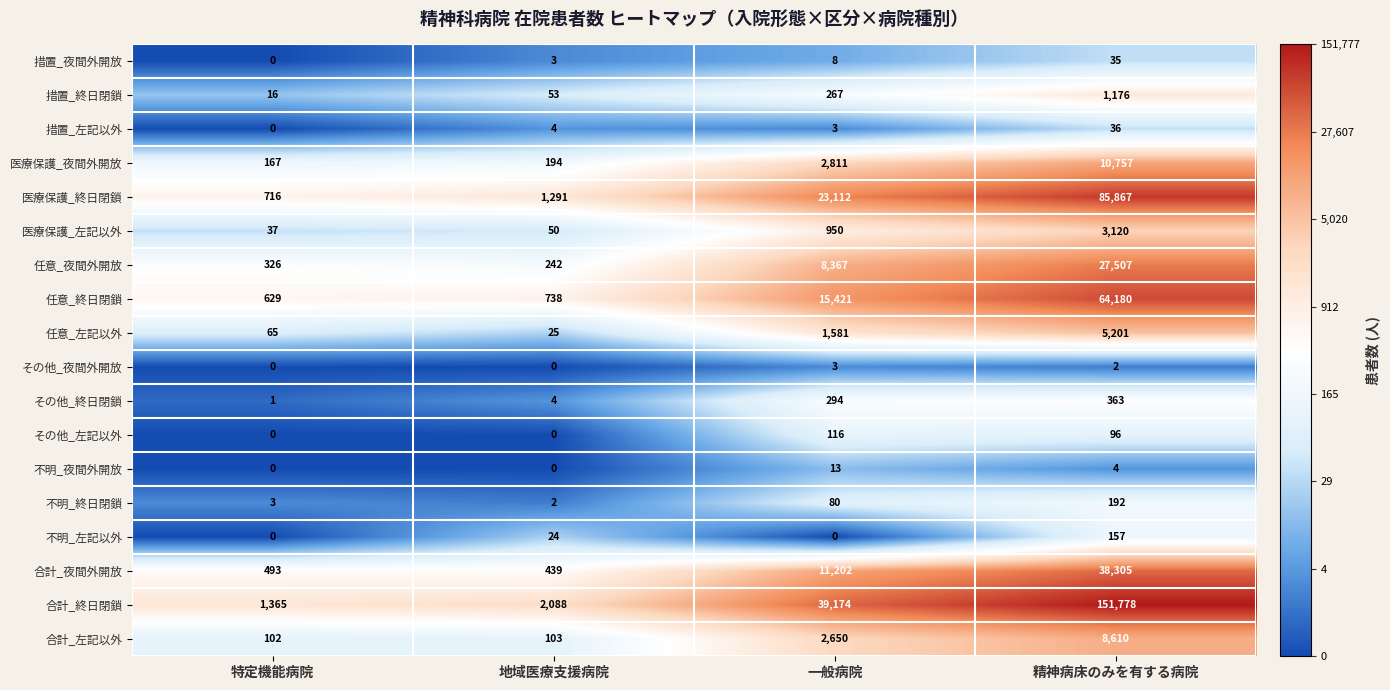

How many その他_左記以外 values are between 0 and 116?

4